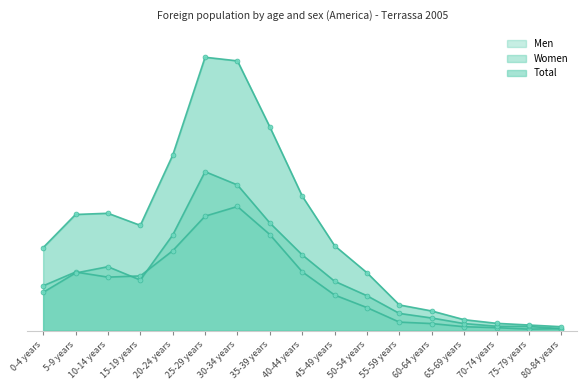

What are all the series names shown in the legend?

Men, Women, Total